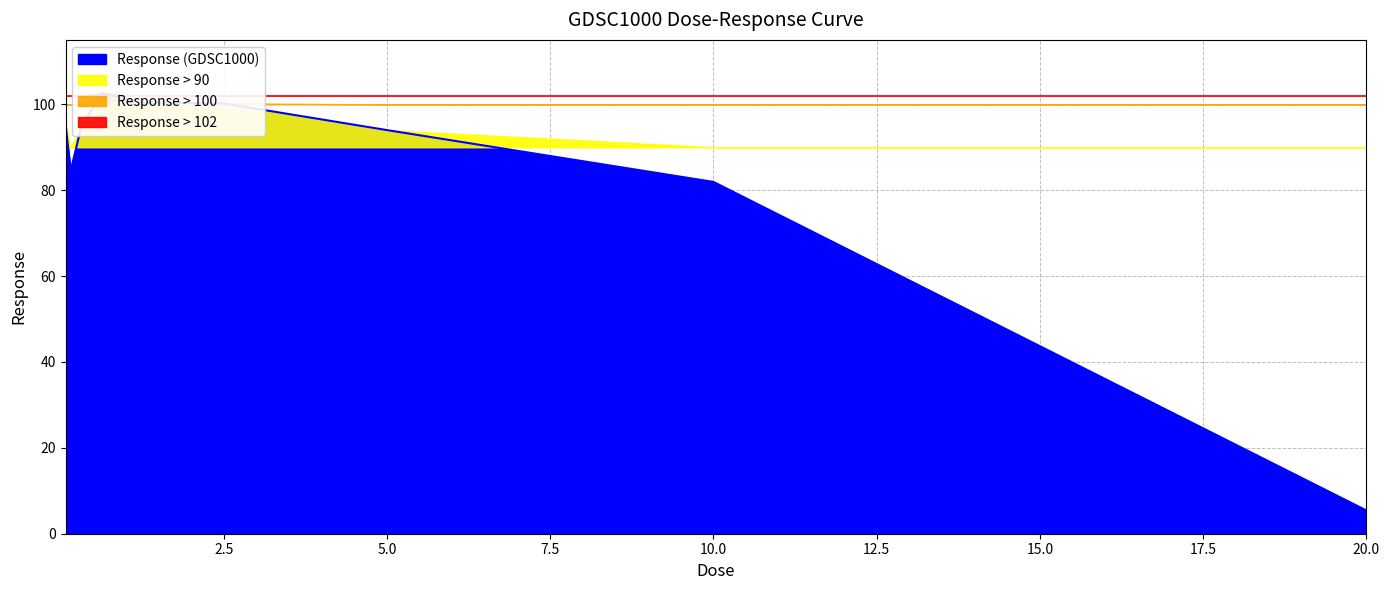

Reading left to right, extract all data points from this chart.

0.078125=95.5	0.15625=84.5	0.3125=94.4	0.625=102.6	1.25=100.4	2.5=100.2	5.0=94.0	10.0=81.9	20.0=5.4